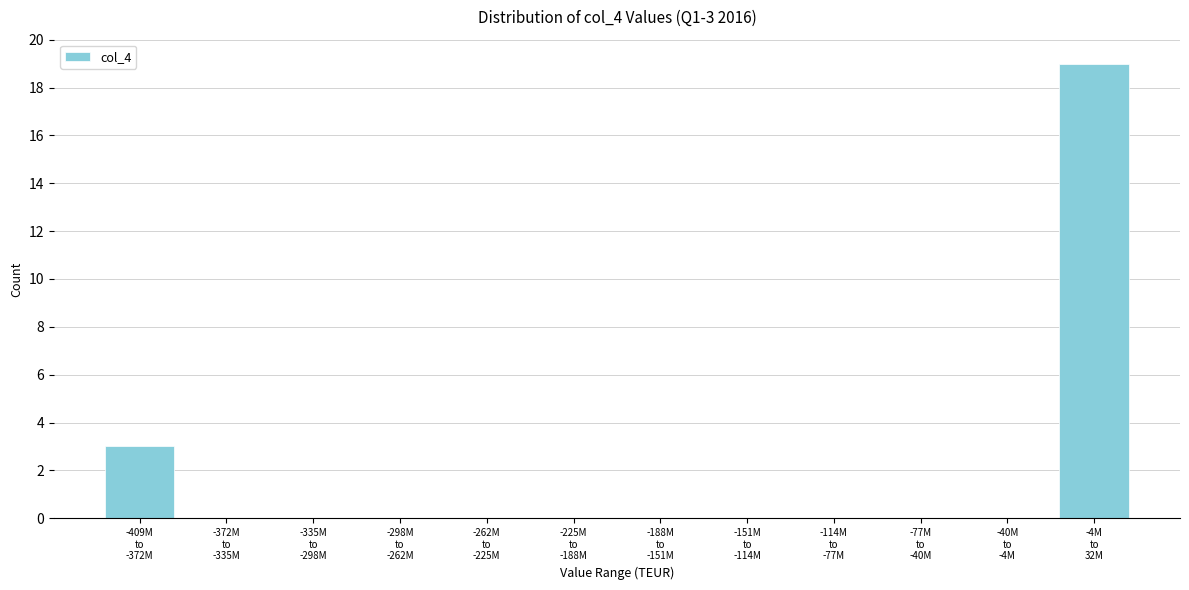

What is the sum of all values?

22